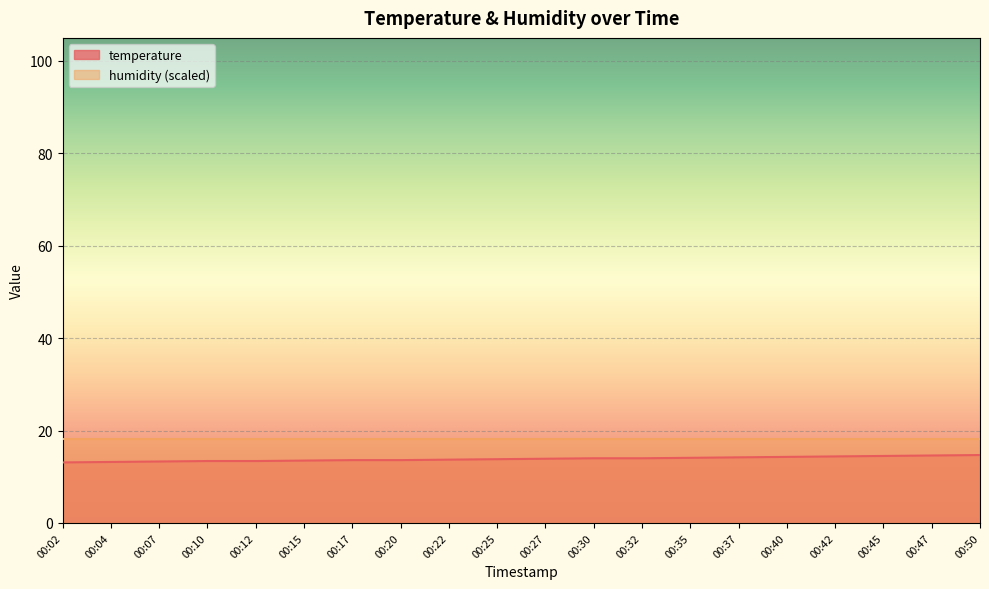

True or false: the data shows 6.9 at 00:25.

False